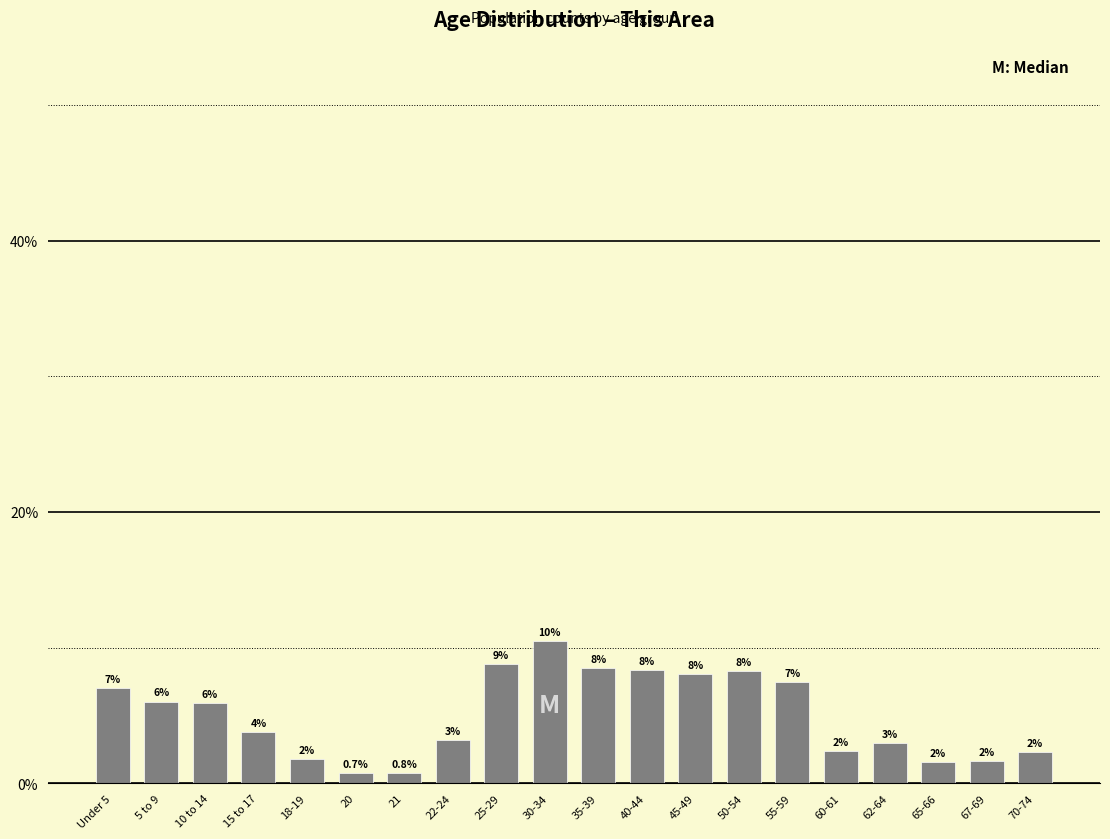

What is the greatest value displayed?

10.5